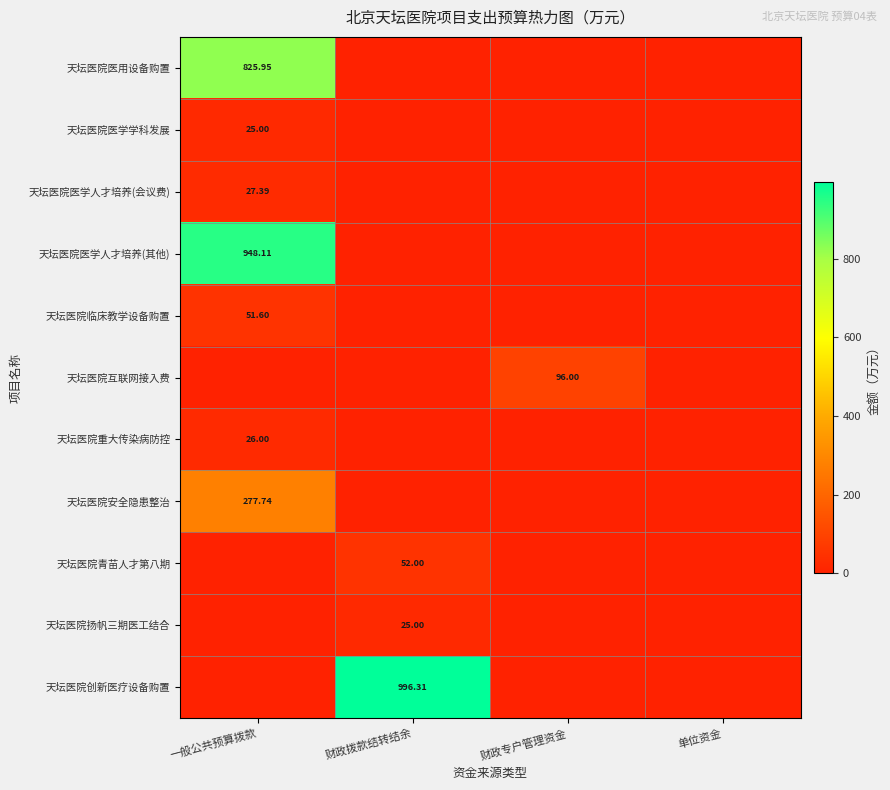

At which category is the sum across all series the highest?

一般公共预算拨款